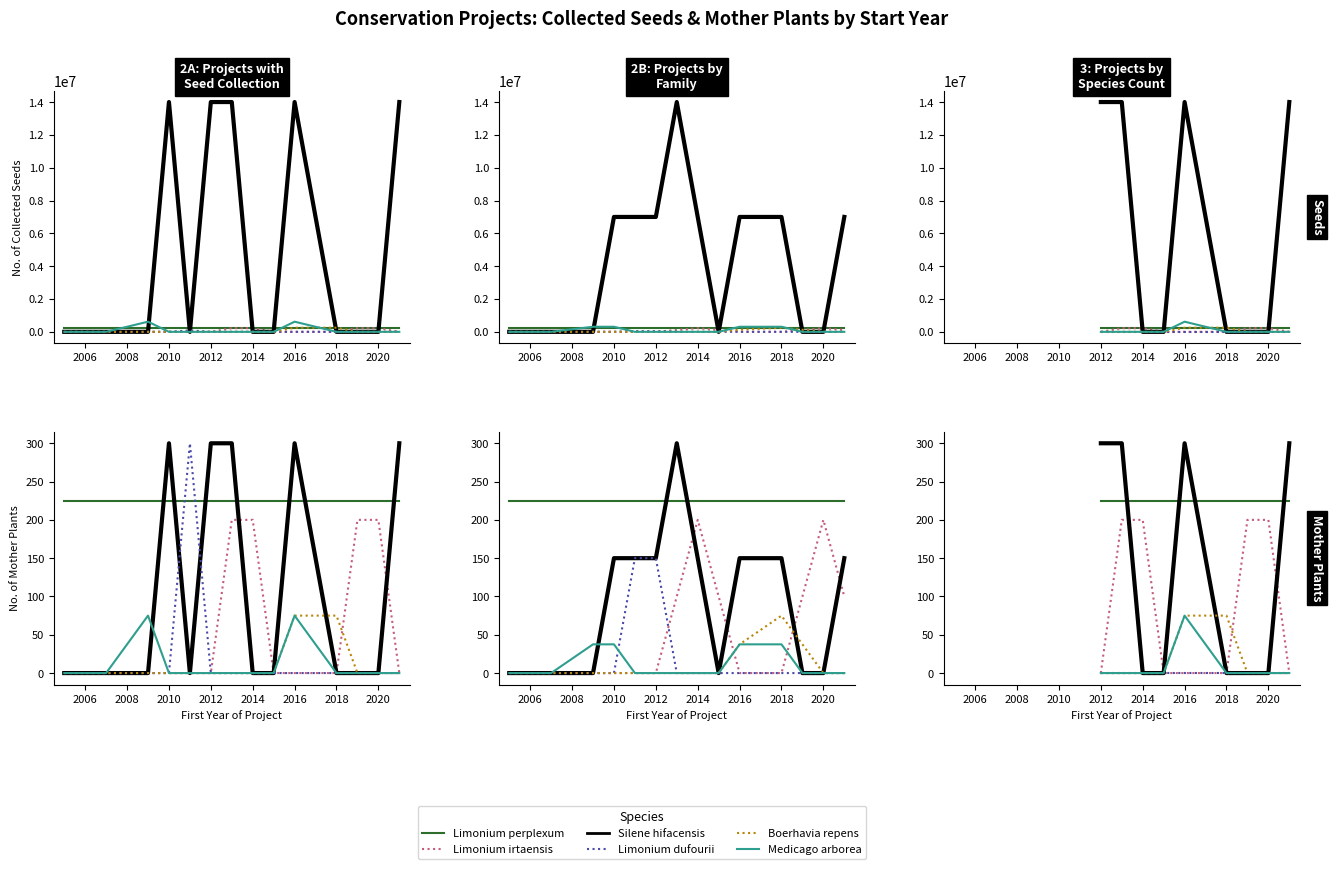

Count the Silene hifacensis values in the range 0 to 300.

9